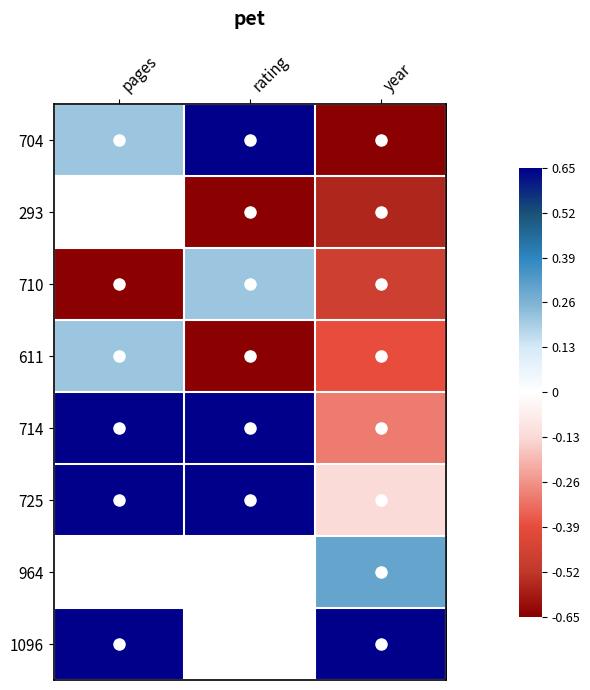

List the series in order of their overall mean, highest first.

725, 964, 1096, 714, 611, 704, 293, 710